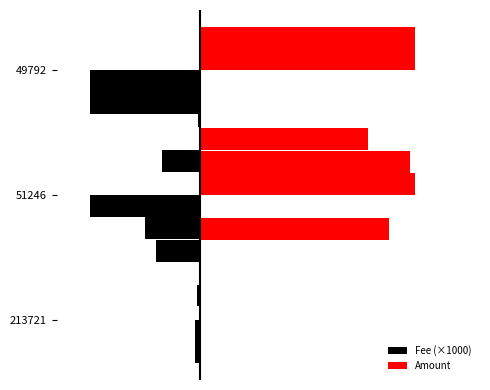

What is the value of the Amount bar at the 3rd from the left?

39.0